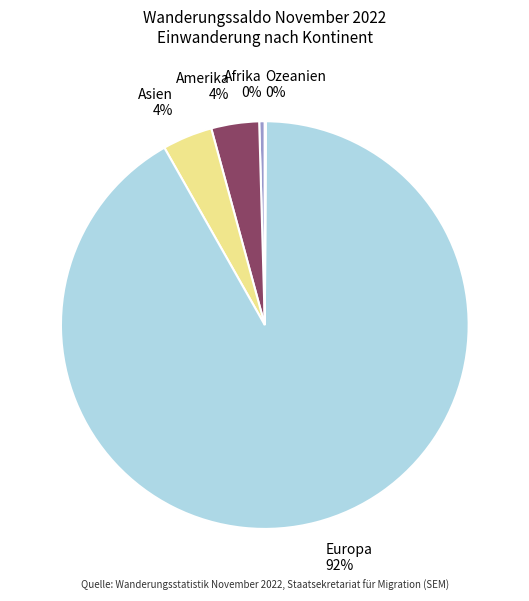

To the nearest percent, what is the combined percentage of Asien and Afrika?

4%